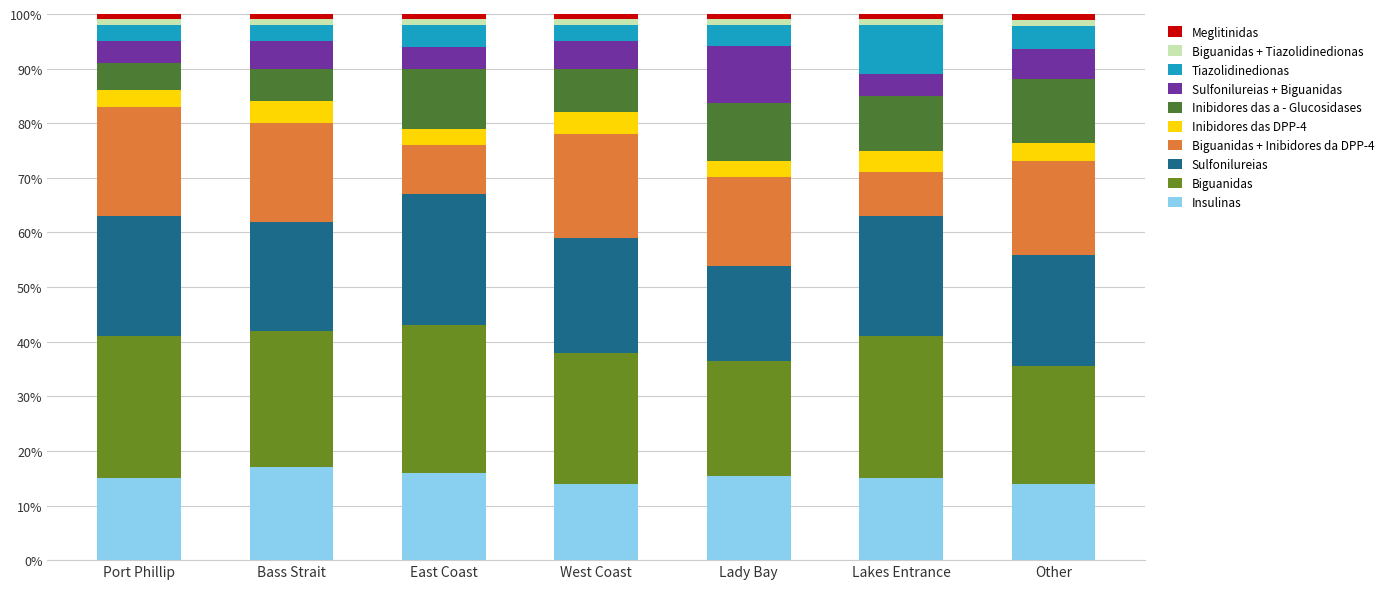

What is the label of the 4th bar from the left?

West Coast